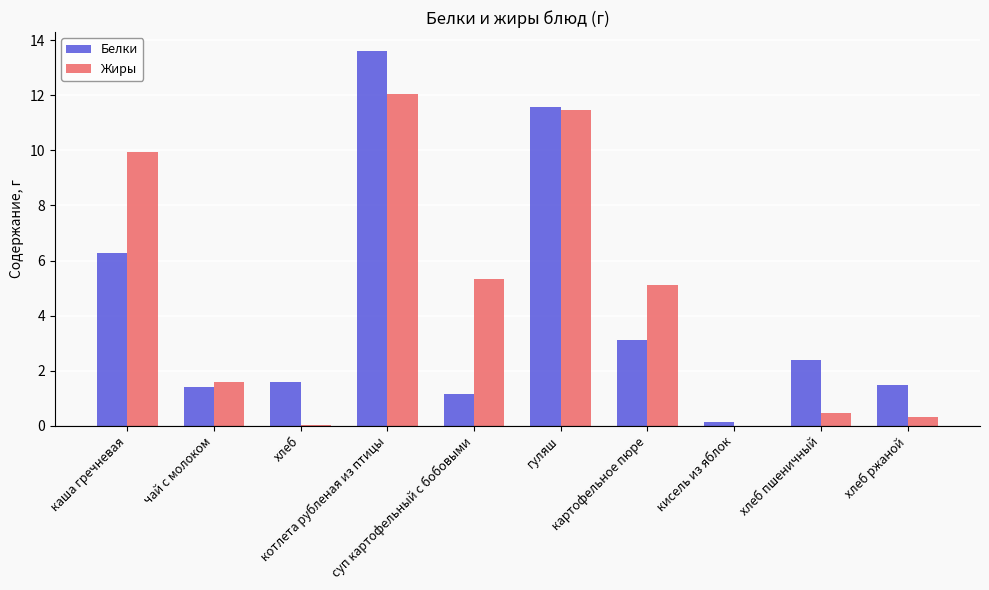

What is the highest value of the Жиры series?

12.1